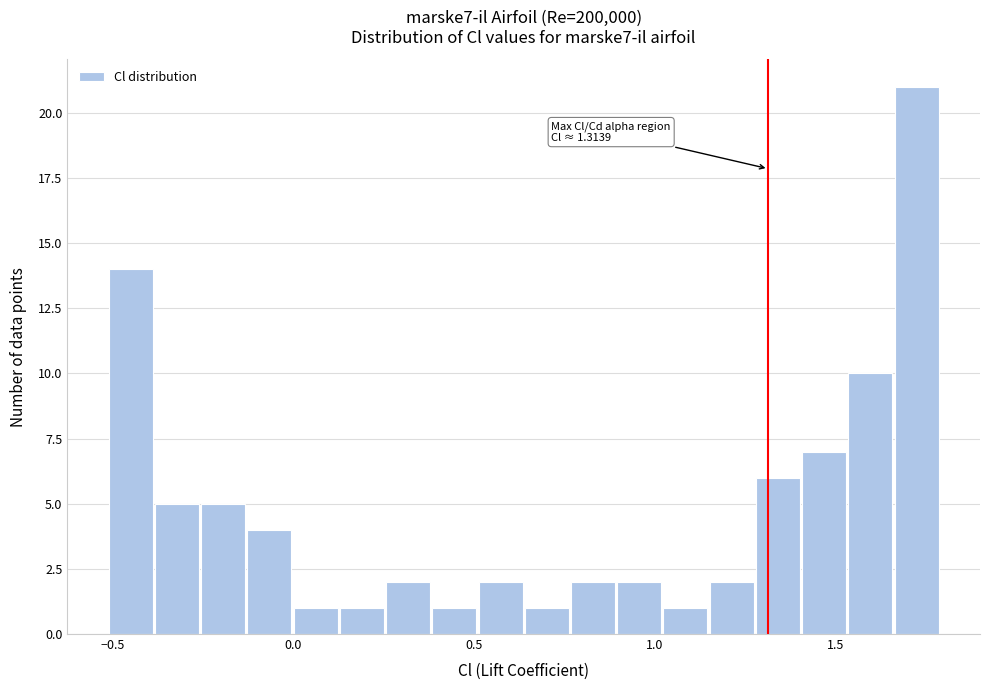

Around what value on the x-axis is the tallest bar? Give the approximate position of its centre, as read against the axis.

1.70